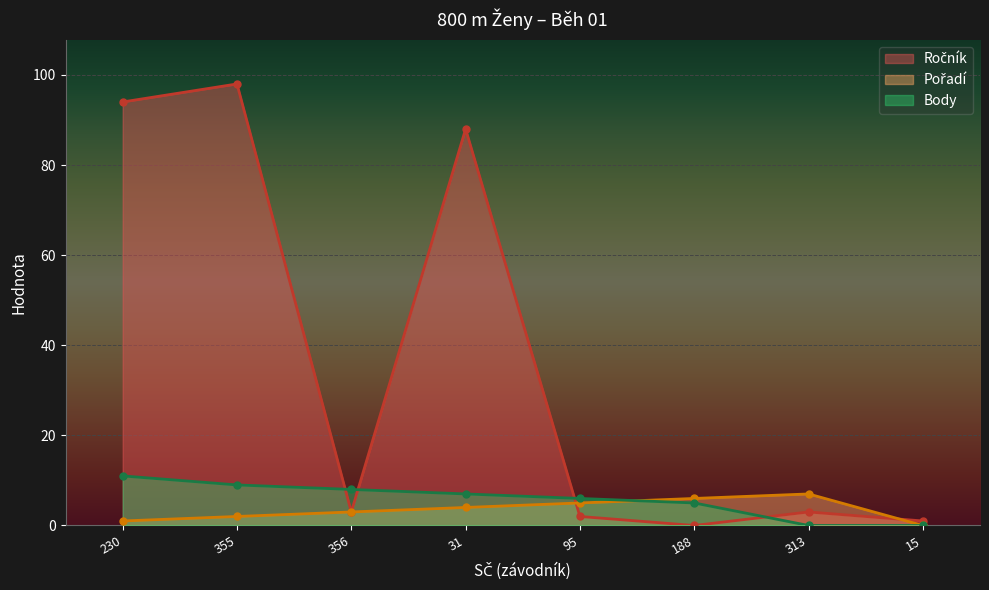

After their last crossing, which series has the higher values: Ročník or Body?

Ročník